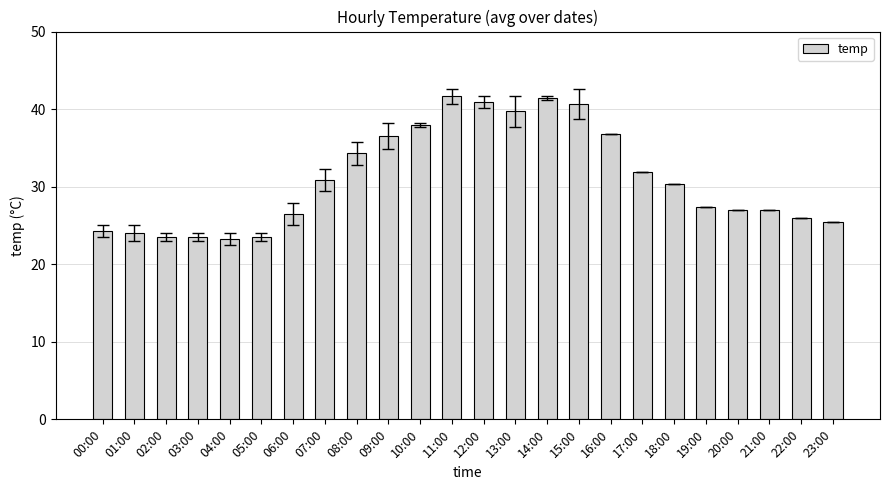

Read the value at 10:00.

38.0